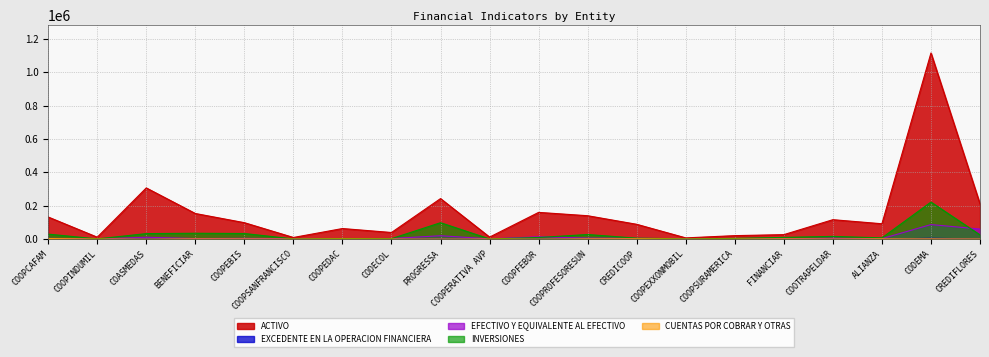

Which has a higher value, COOPSURAMERICA or CODEMA?

CODEMA